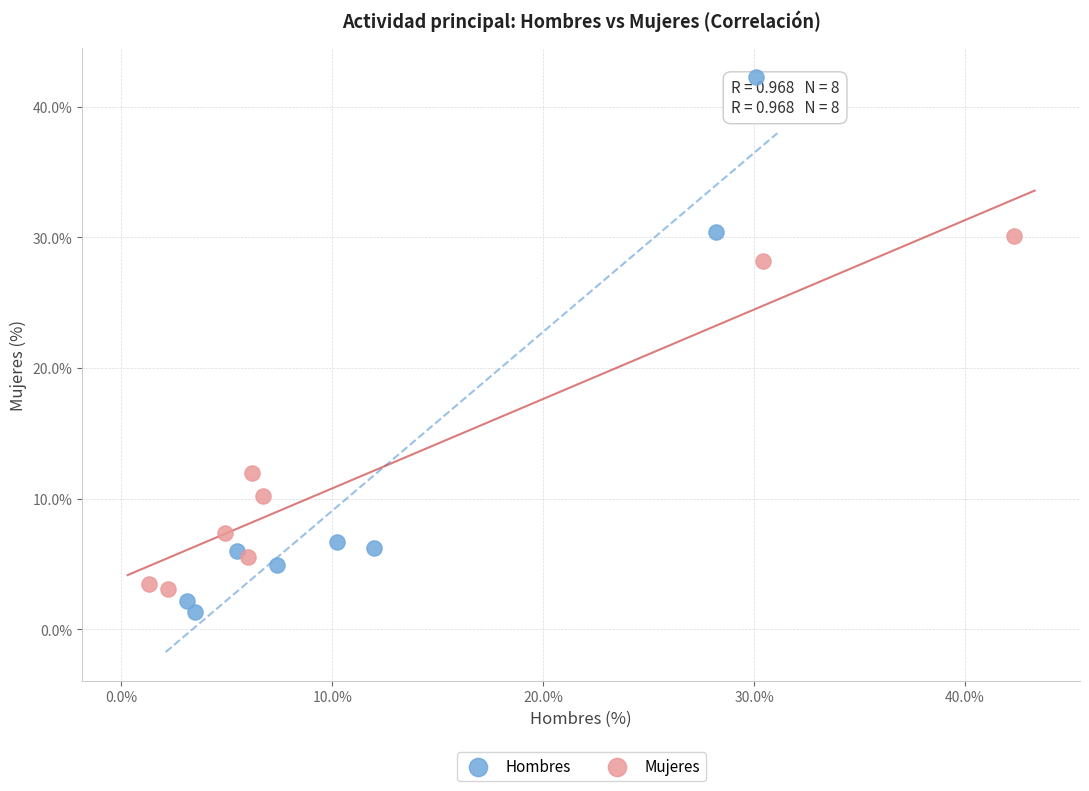

Which series contains the lowest Y value?

Hombres